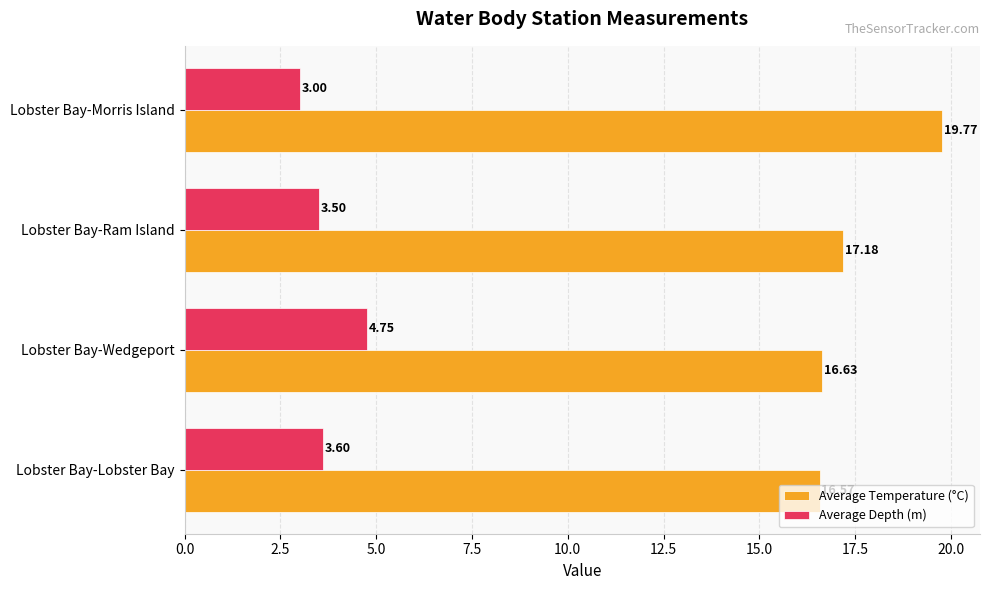

What is the difference between the maximum and minimum values in the Average Temperature (°C) series?

3.2